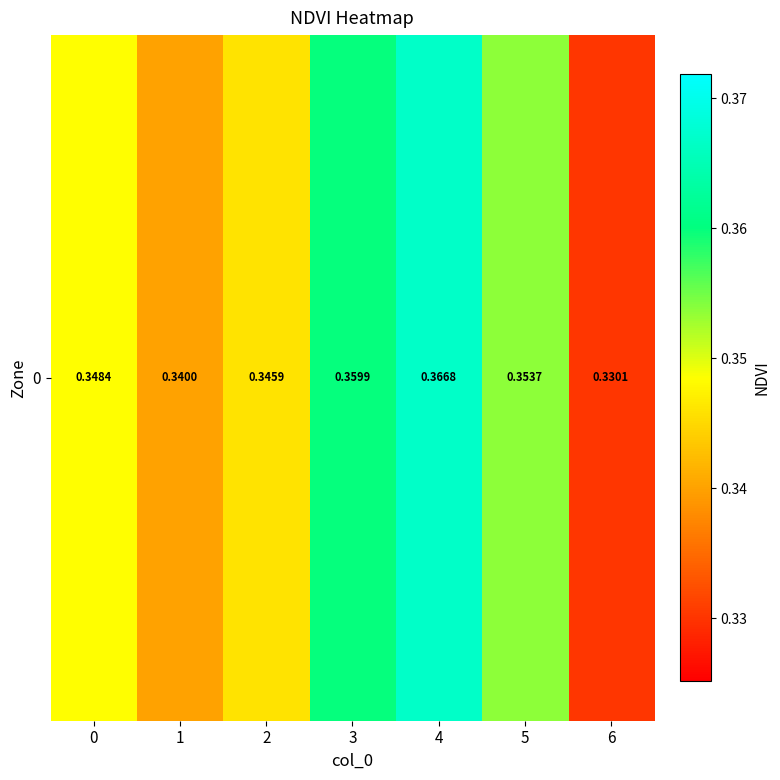

What is the approximate value at 5?

0.4